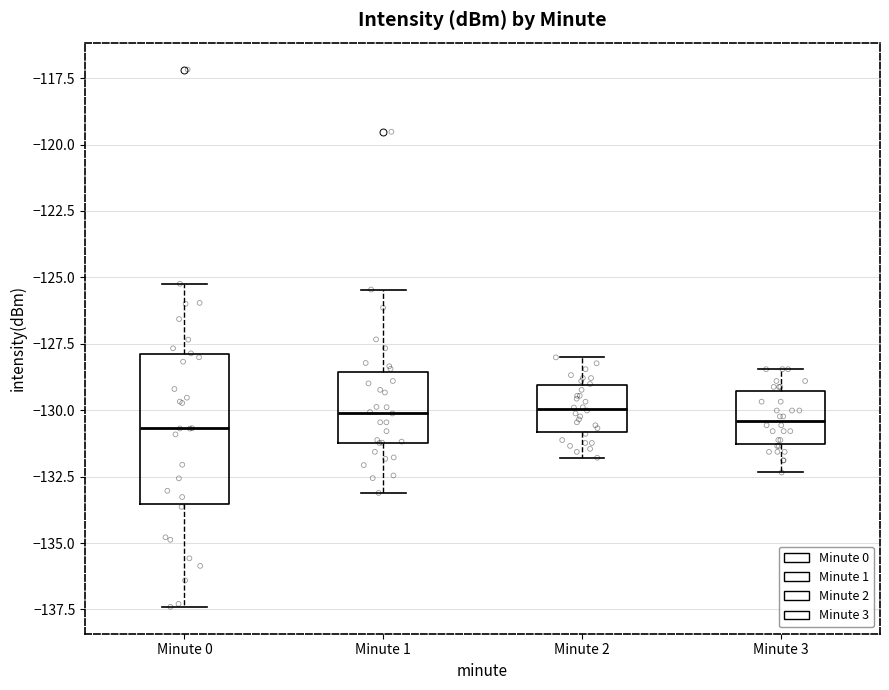

Which box is the tallest, from its lower edge to its upper edge?

Minute 0